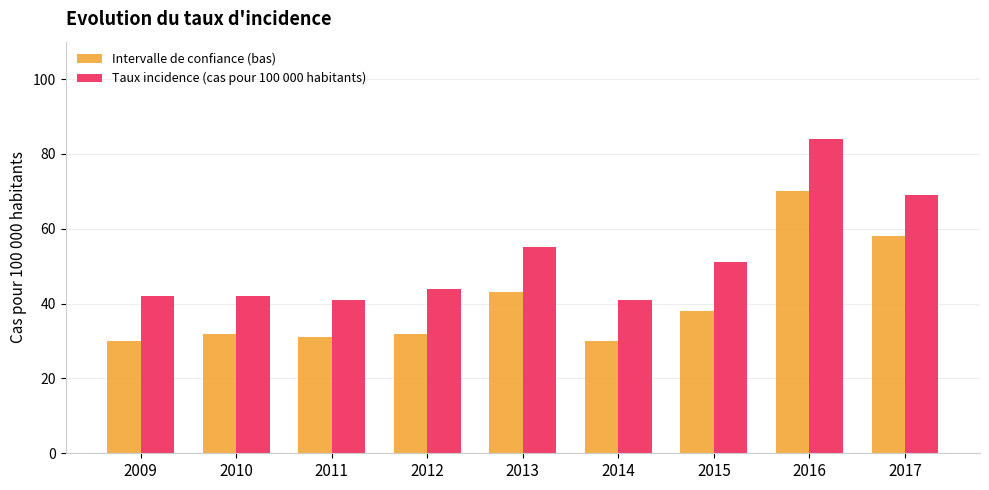

What are all the series names shown in the legend?

Intervalle de confiance (bas), Taux incidence (cas pour 100 000 habitants)